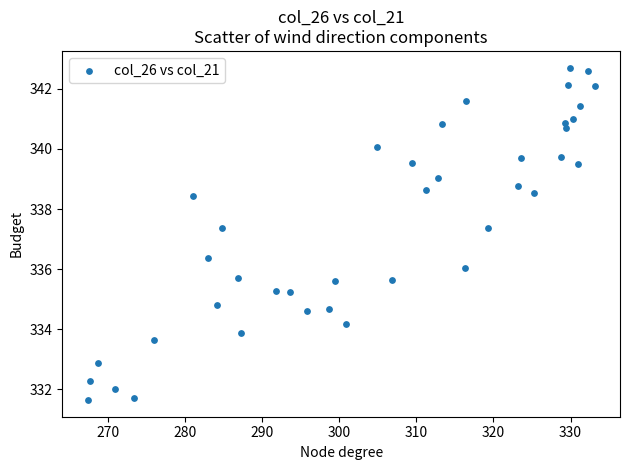

What is the range of X values (max minus min)?

65.8